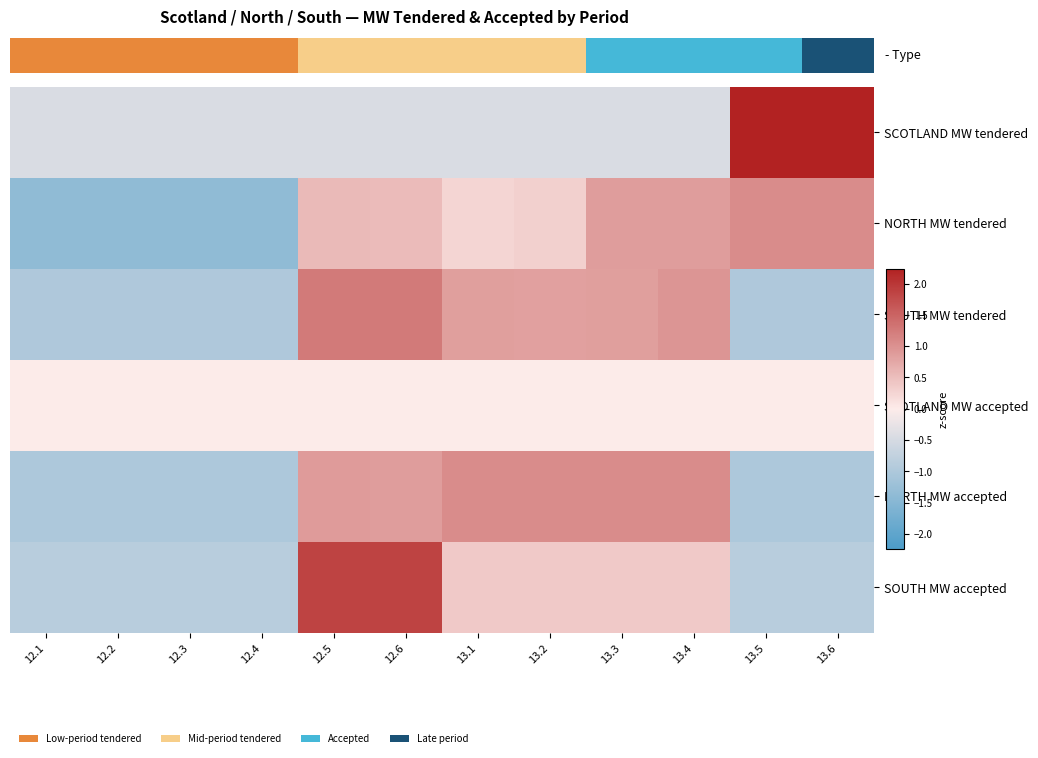

How many series are shown in this chart?

6